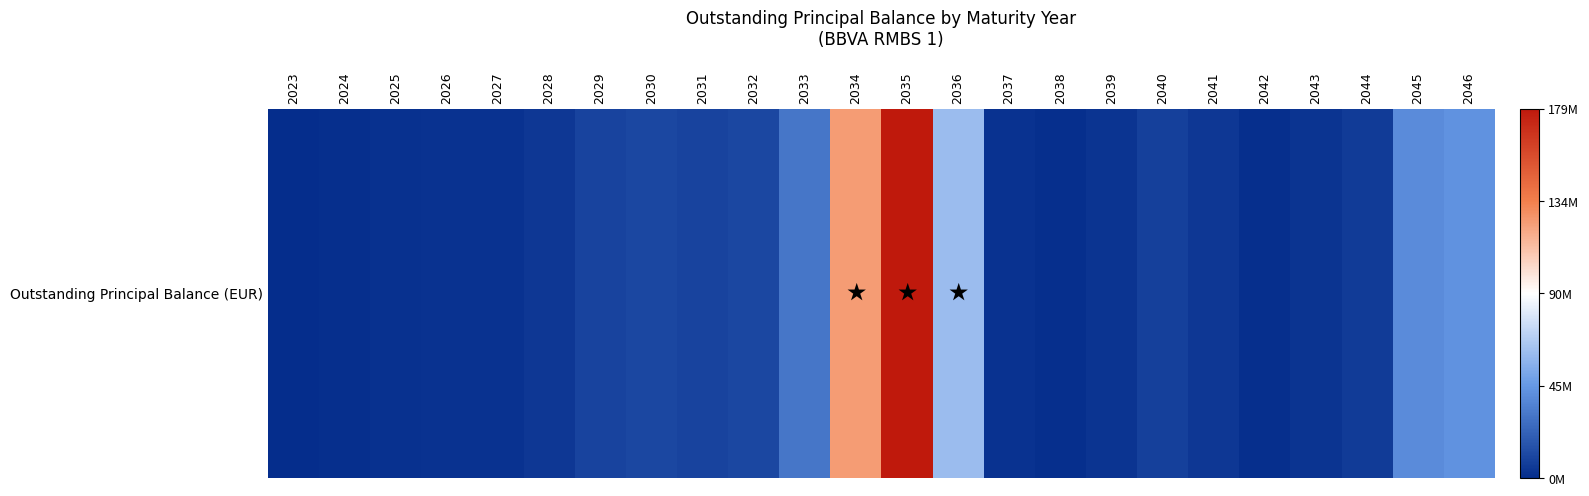

What is the minimum value shown in the chart?

60786.2